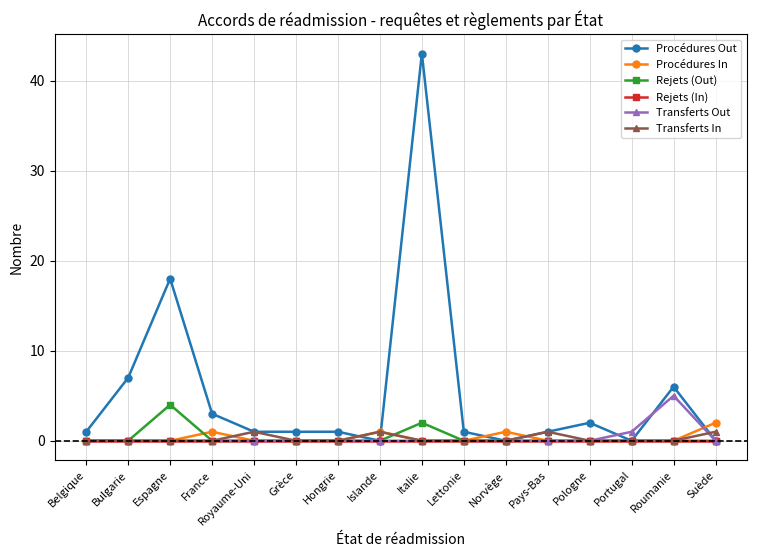

Reading right to left, transcribe all the data shown in this chart.

Procédures Out: Suède=0	Roumanie=6	Portugal=0	Pologne=2	Pays-Bas=1	Norvège=0	Lettonie=1	Italie=43	Islande=0	Hongrie=1	Grèce=1	Royaume-Uni=1	France=3	Espagne=18	Bulgarie=7	Belgique=1
Procédures In: Suède=2	Roumanie=0	Portugal=0	Pologne=0	Pays-Bas=0	Norvège=1	Lettonie=0	Italie=0	Islande=1	Hongrie=0	Grèce=0	Royaume-Uni=0	France=1	Espagne=0	Bulgarie=0	Belgique=0
Rejets (Out): Suède=0	Roumanie=0	Portugal=0	Pologne=0	Pays-Bas=0	Norvège=0	Lettonie=0	Italie=2	Islande=0	Hongrie=0	Grèce=0	Royaume-Uni=0	France=0	Espagne=4	Bulgarie=0	Belgique=0
Rejets (In): Suède=0	Roumanie=0	Portugal=0	Pologne=0	Pays-Bas=0	Norvège=0	Lettonie=0	Italie=0	Islande=0	Hongrie=0	Grèce=0	Royaume-Uni=0	France=0	Espagne=0	Bulgarie=0	Belgique=0
Transferts Out: Suède=0	Roumanie=5	Portugal=1	Pologne=0	Pays-Bas=0	Norvège=0	Lettonie=0	Italie=0	Islande=0	Hongrie=0	Grèce=0	Royaume-Uni=0	France=0	Espagne=0	Bulgarie=0	Belgique=0
Transferts In: Suède=1	Roumanie=0	Portugal=0	Pologne=0	Pays-Bas=1	Norvège=0	Lettonie=0	Italie=0	Islande=1	Hongrie=0	Grèce=0	Royaume-Uni=1	France=0	Espagne=0	Bulgarie=0	Belgique=0